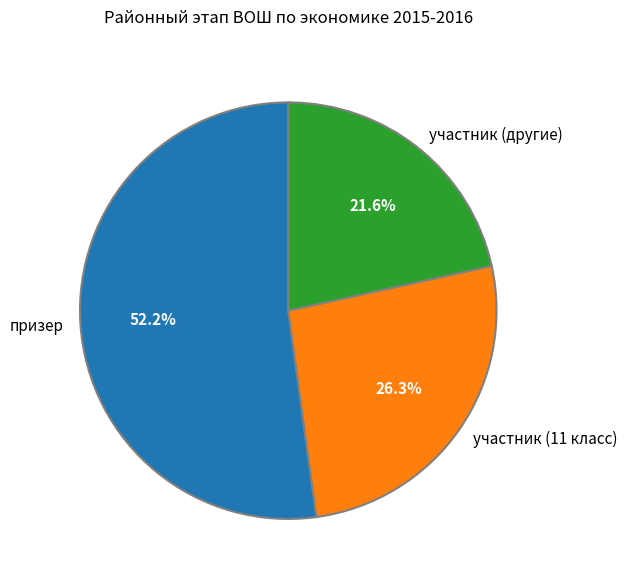

Rank the categories by value from lowest to highest.

участник (другие), участник (11 класс), призер